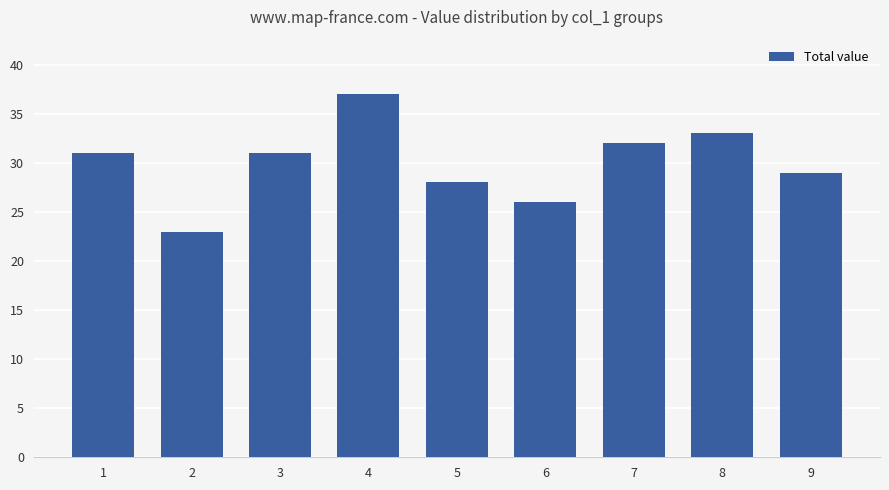

What is the ratio of the value at 1 to the value at 3?

1.0